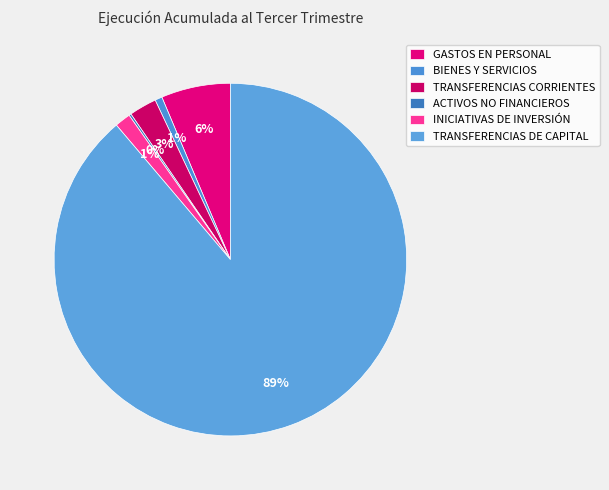

To the nearest percent, what is the average slice percentage?

17%